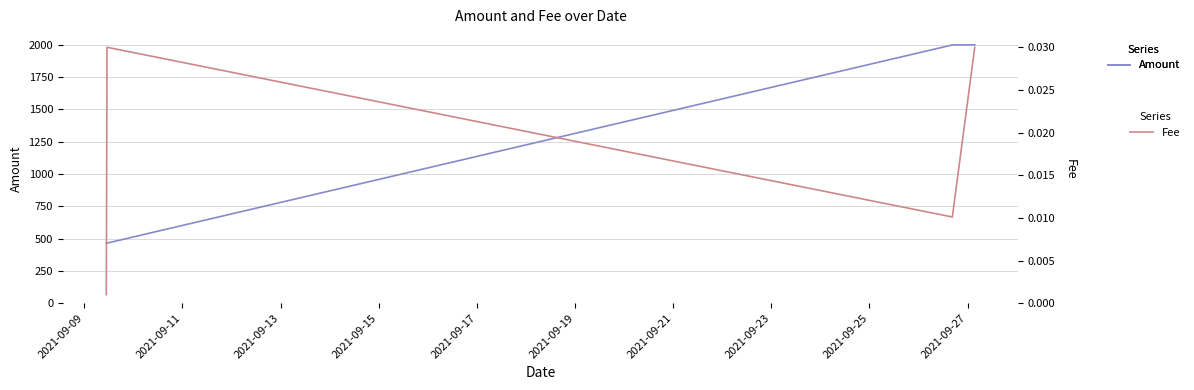

True or false: Amount has more than 1 points higher than both neighbors.

False